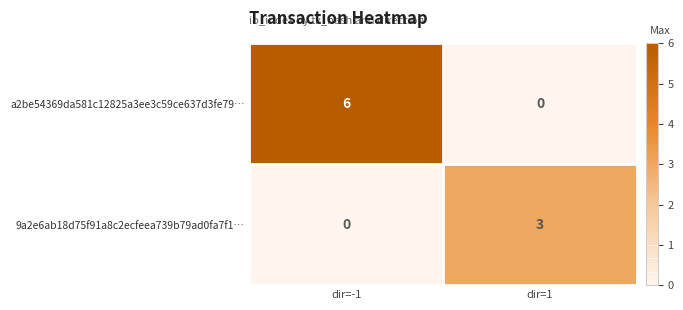

At how many categories does at least one series exceed 5?

1